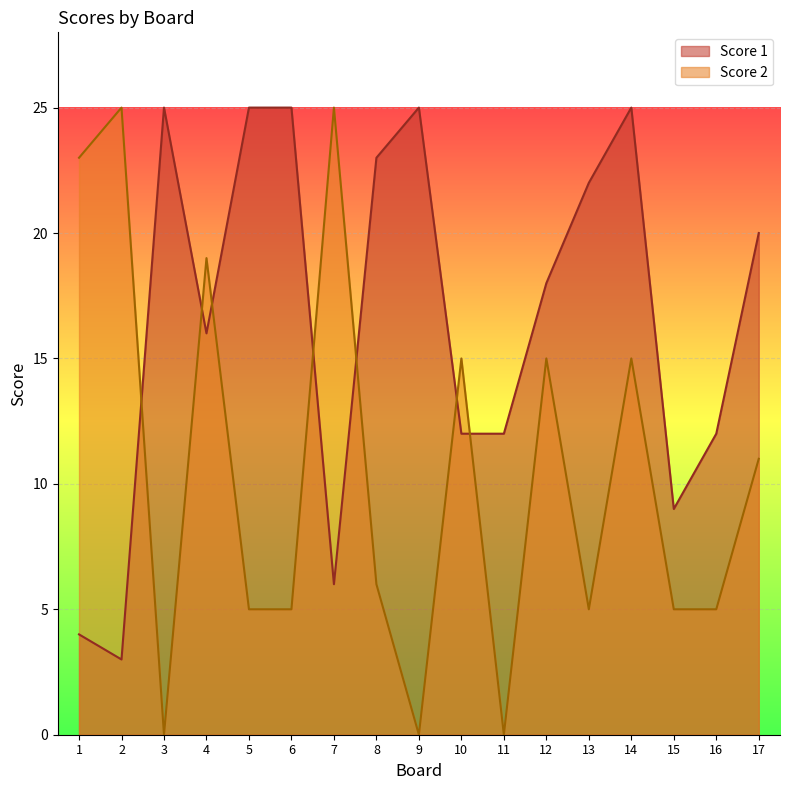

Reading left to right, list all the values displayed in this chart.

Score 1: 1=4	2=3	3=25	4=16	5=25	6=25	7=6	8=23	9=25	10=12	11=12	12=18	13=22	14=25	15=9	16=12	17=20
Score 2: 1=23	2=25	3=0	4=19	5=5	6=5	7=25	8=6	9=0	10=15	11=0	12=15	13=5	14=15	15=5	16=5	17=11